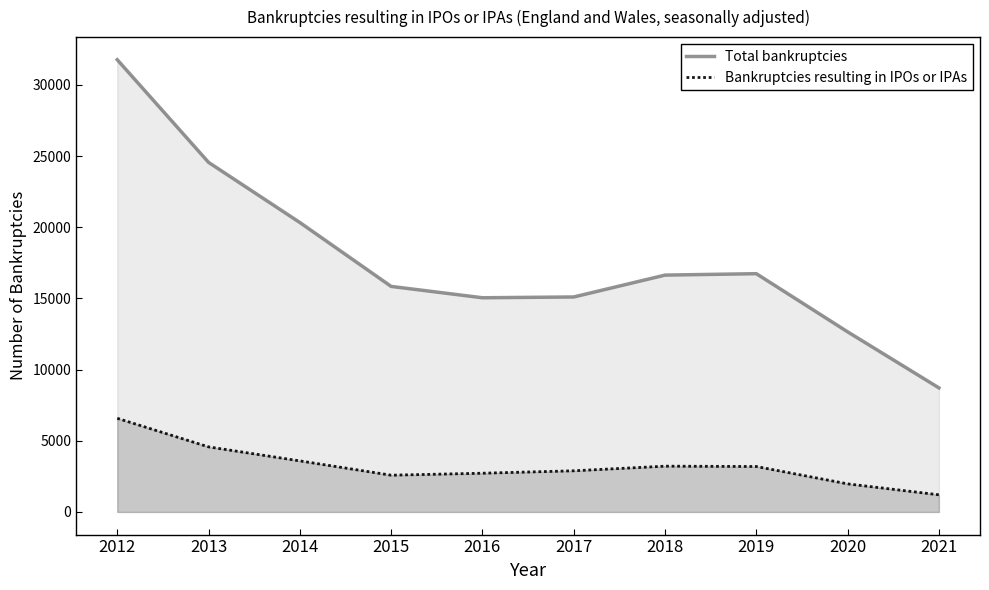

Which category has the lowest value across all series?

2021